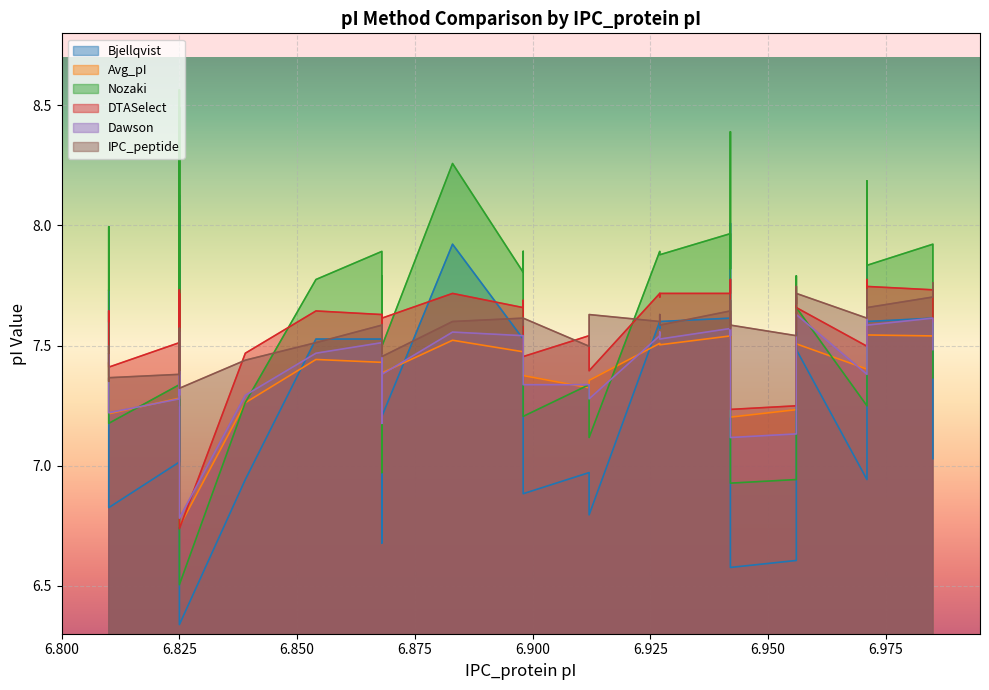

At how many categories does at least one series exceed 7?

40